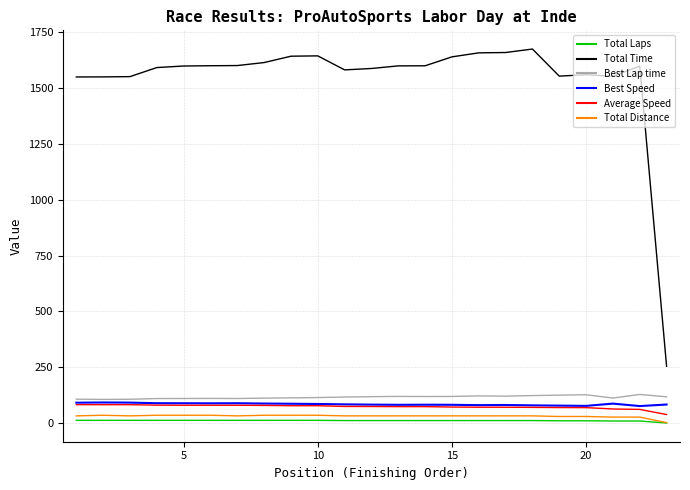

How many categories are shown in the chart?

23